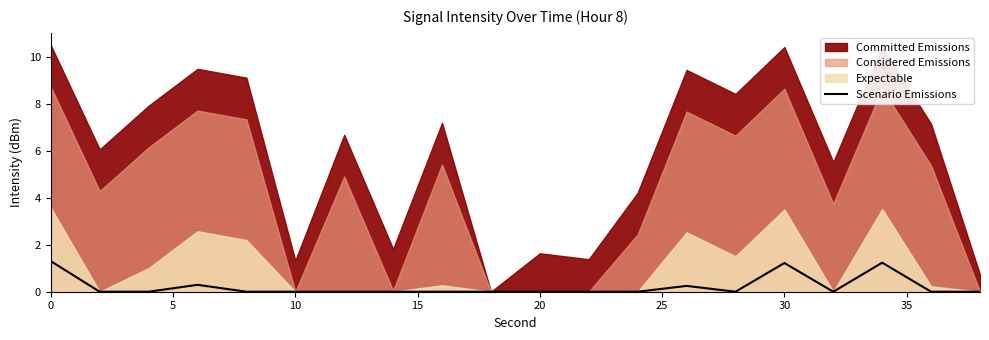

What is the maximum value for Scenario Emissions?

1.3